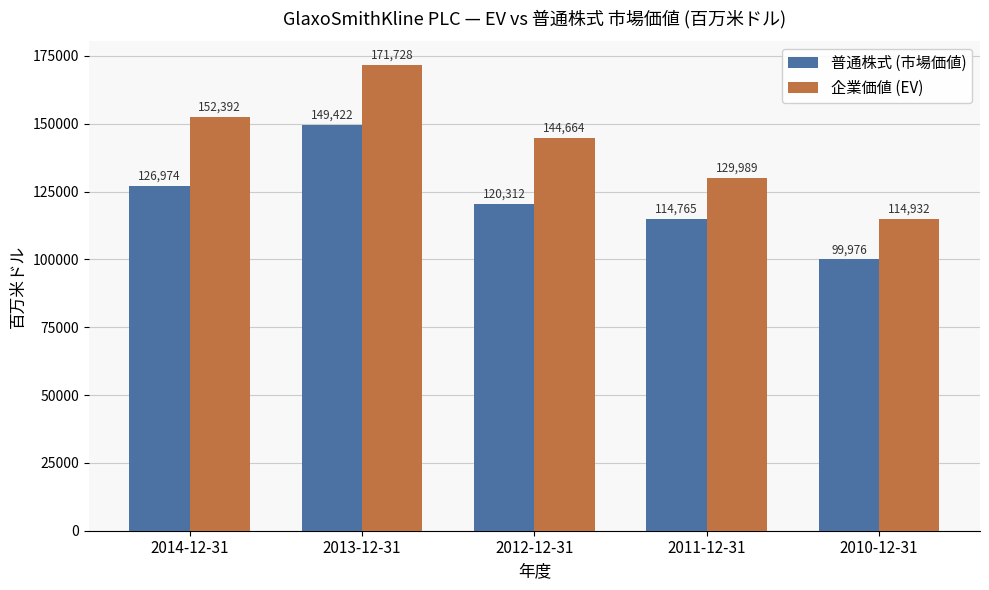

Count the 企業価値 (EV) values in the range 129989 to 152392.

3